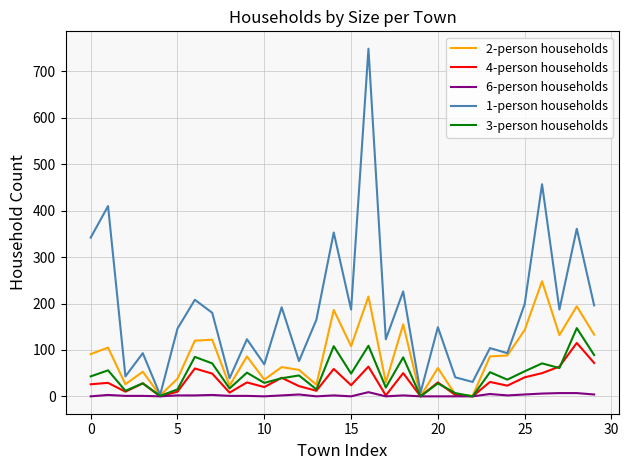

What is the maximum value shown in the chart?

749